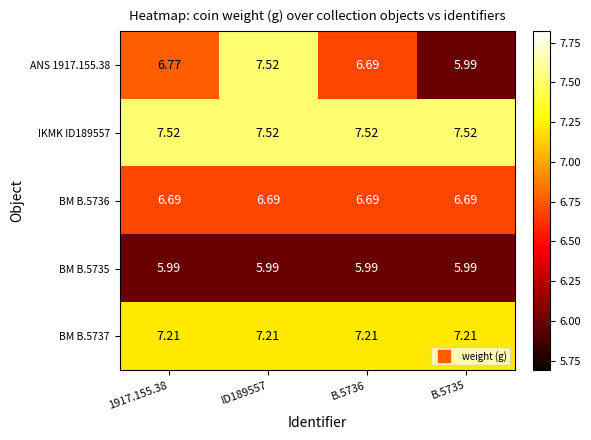

How many series are shown in this chart?

5